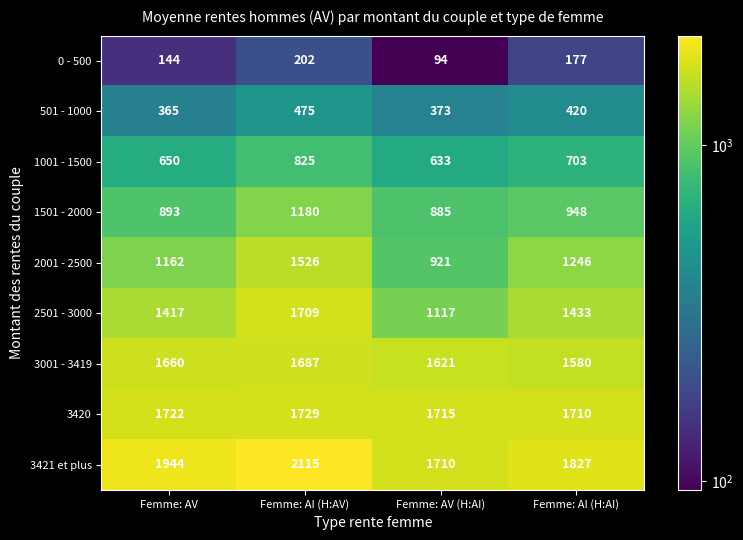

The 2501 - 3000 series shows 356 at Femme: AV. True or false?

False